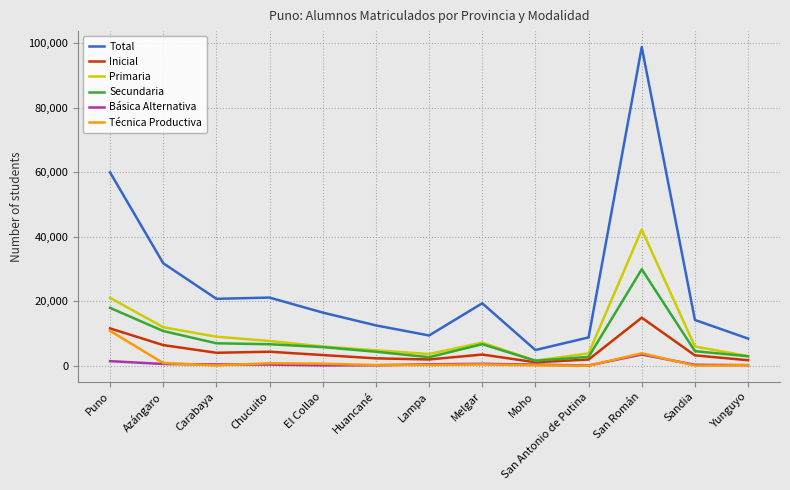

What is the minimum value shown in the chart?

22